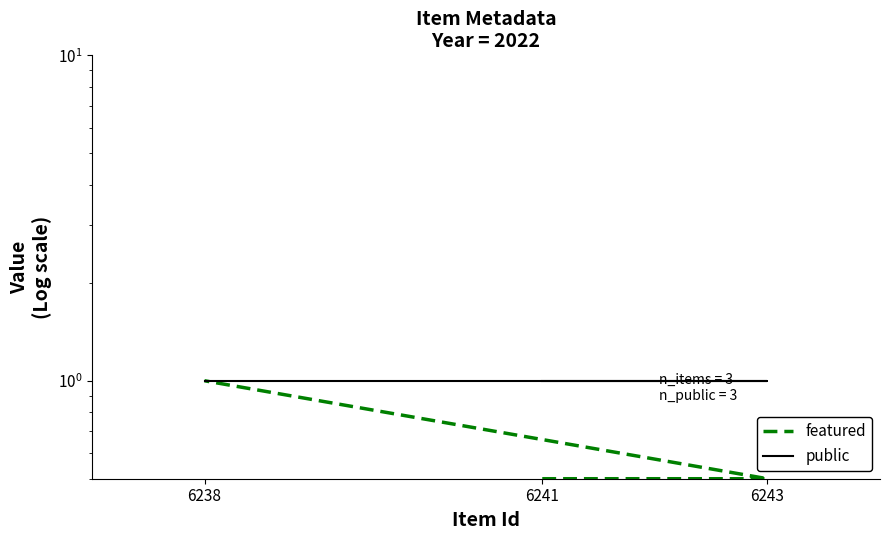

List the series in order of their peak value, lowest first.

featured, public